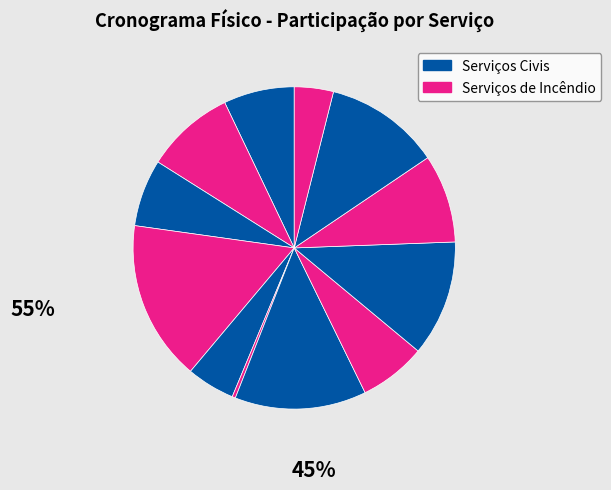

How many segments does this pie chart have?

12